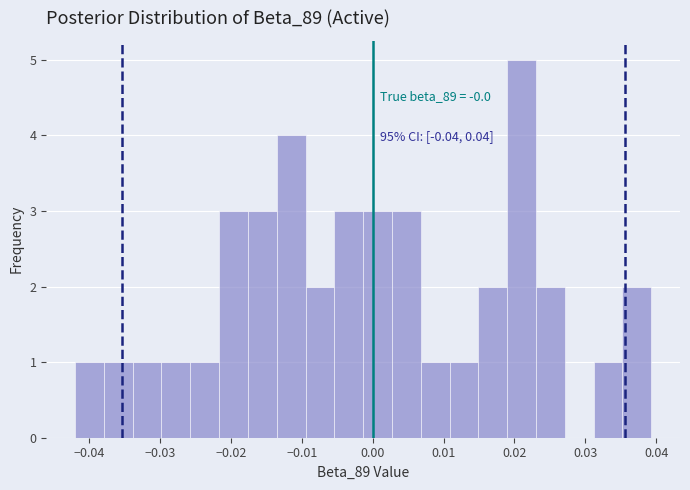

Over which range of the x-axis is the bar tallest?

0.019 to 0.023